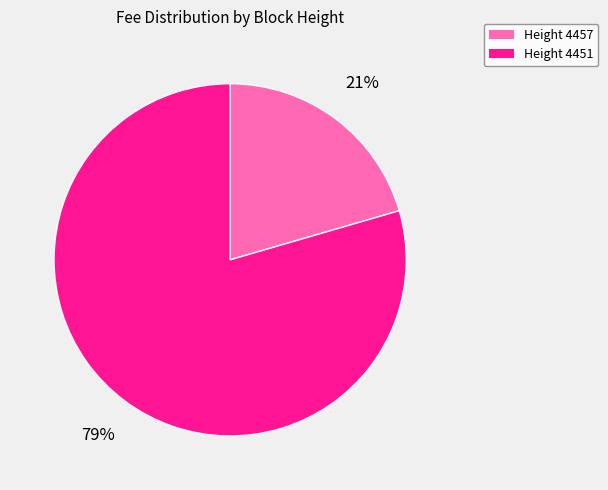

Does any single category account for the majority?

Yes